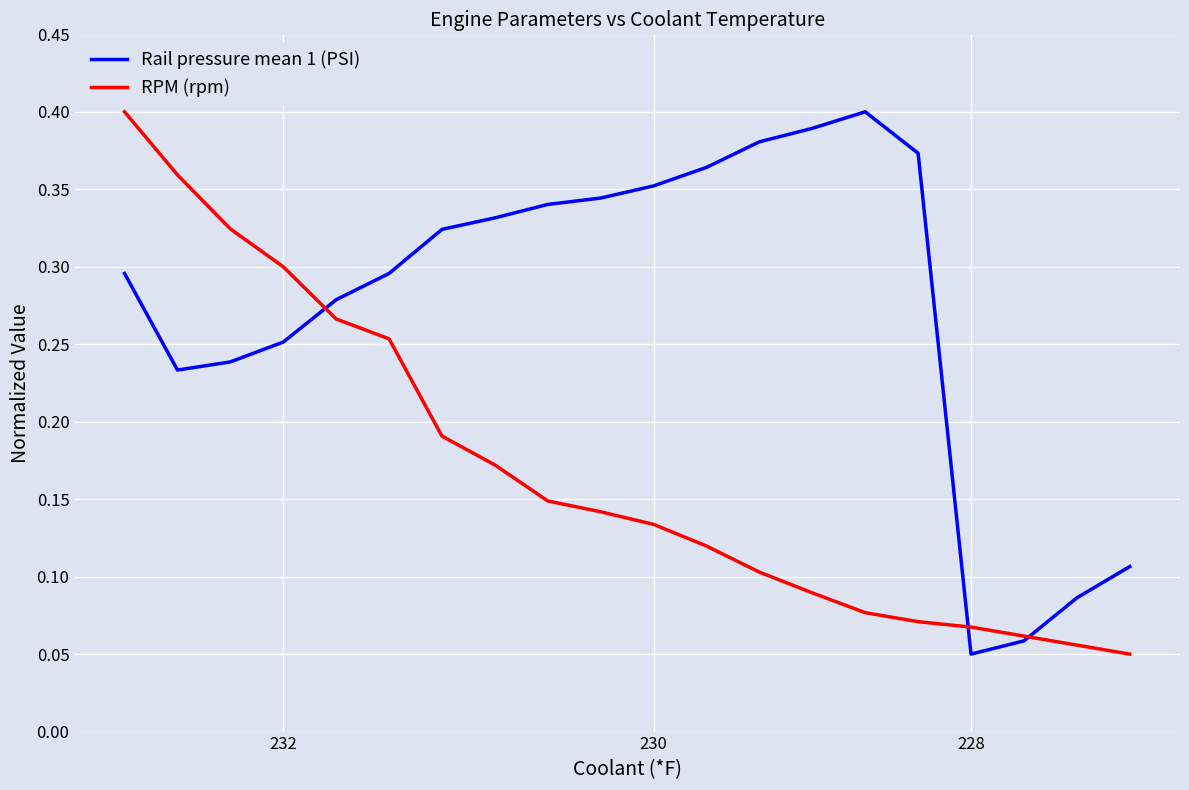

Which series has the largest total across all categories?

Rail pressure mean 1 (PSI)